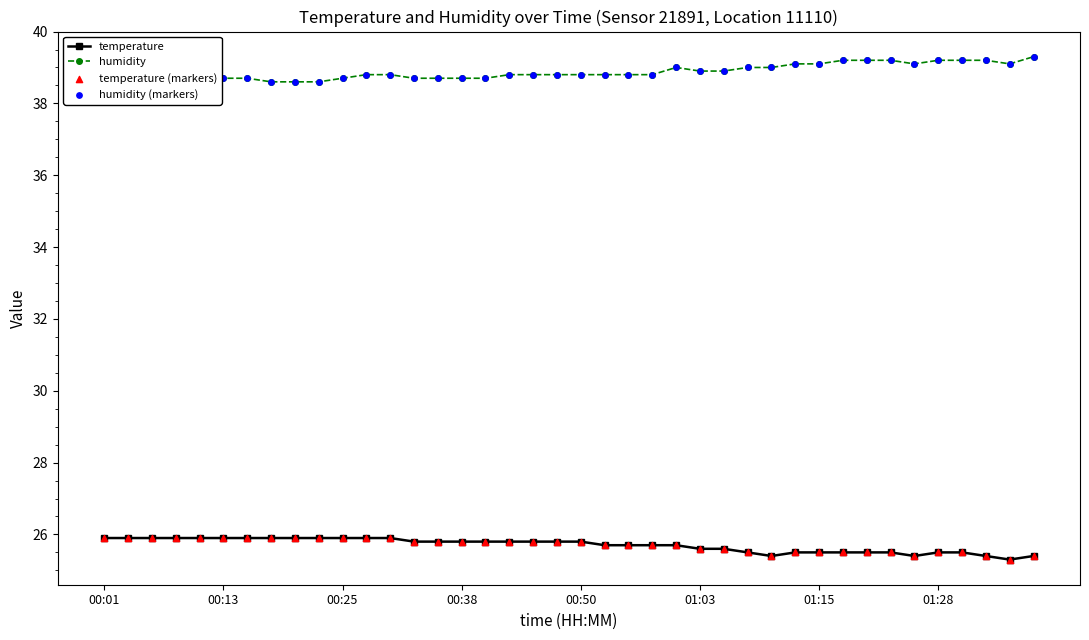

Which series has the largest total across all categories?

humidity